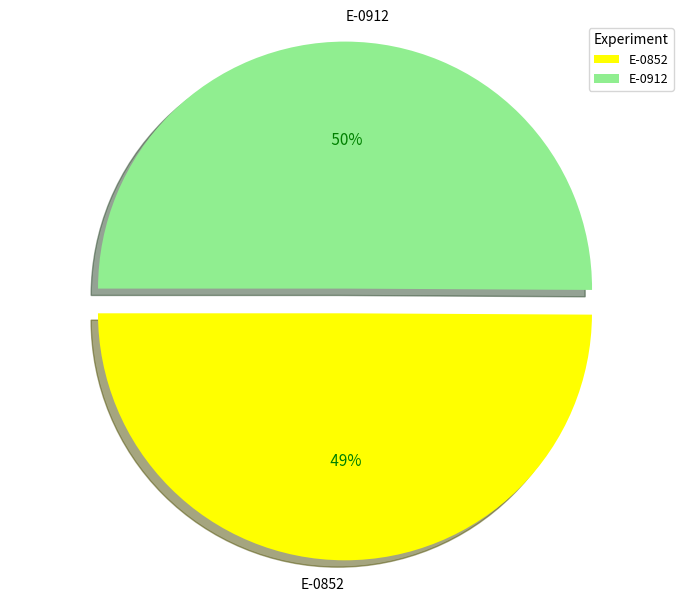

Which slice is the largest?

E-0912